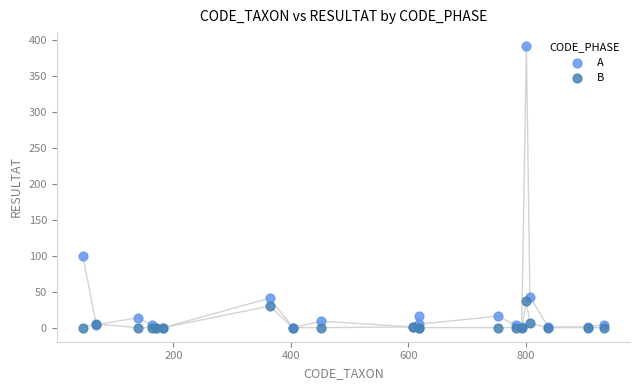

Across all series, what Y value is closest to 196?

100